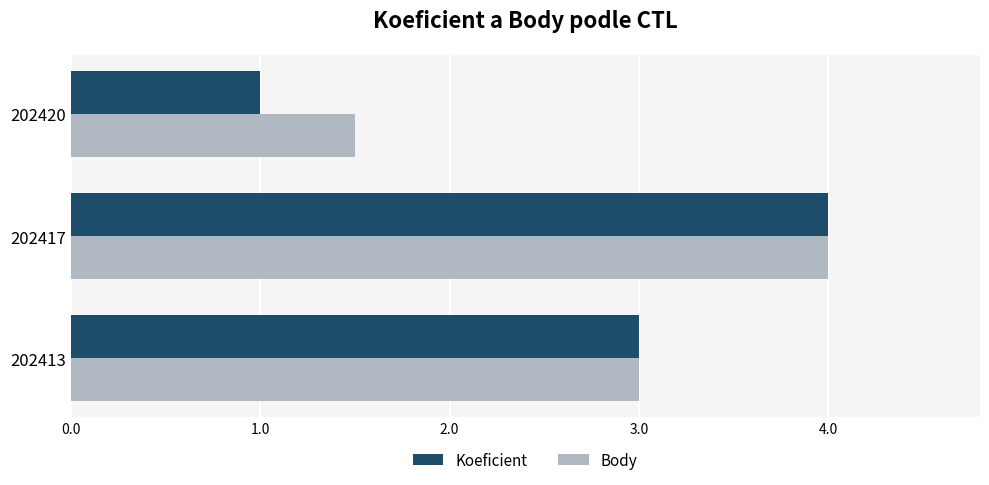

Which label corresponds to the largest value in the chart?

202417